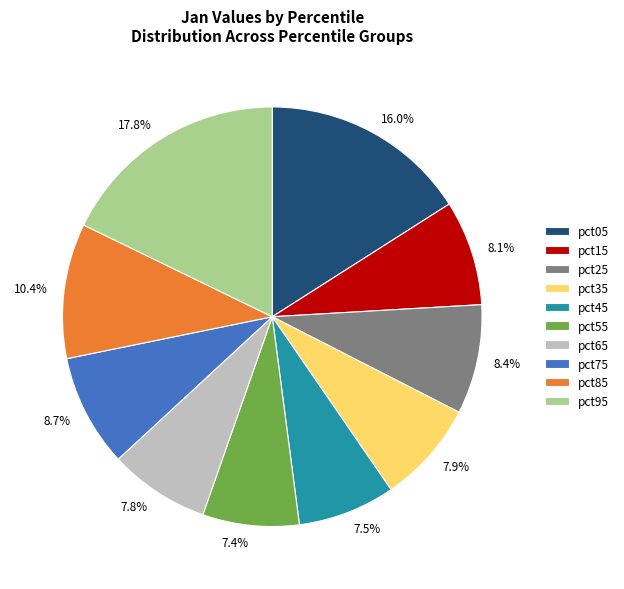

Does pct65 account for over 50% of the chart?

No